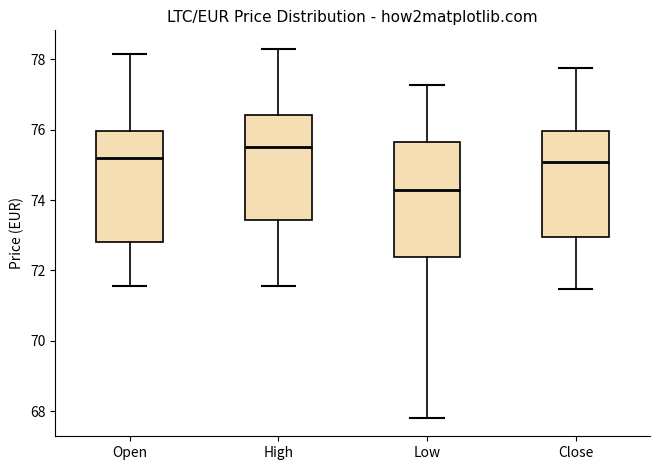

Which box has the lowest median line?

Low